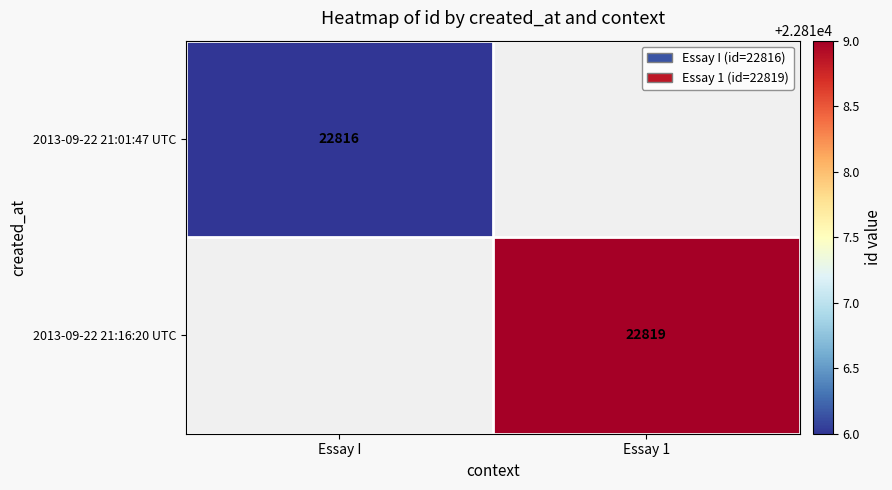

Which category has the lowest value across all series?

Essay I